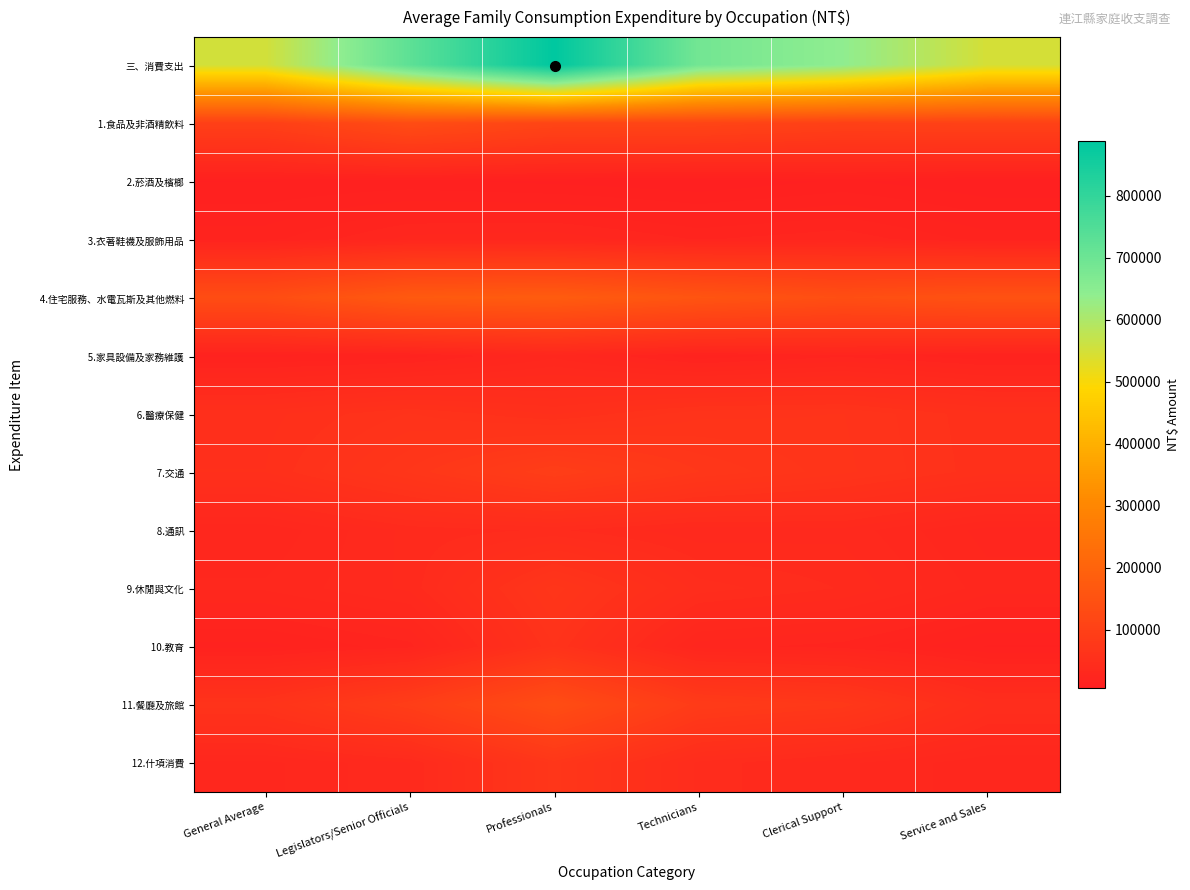

Which series has the widest spread of values?

三、消費支出